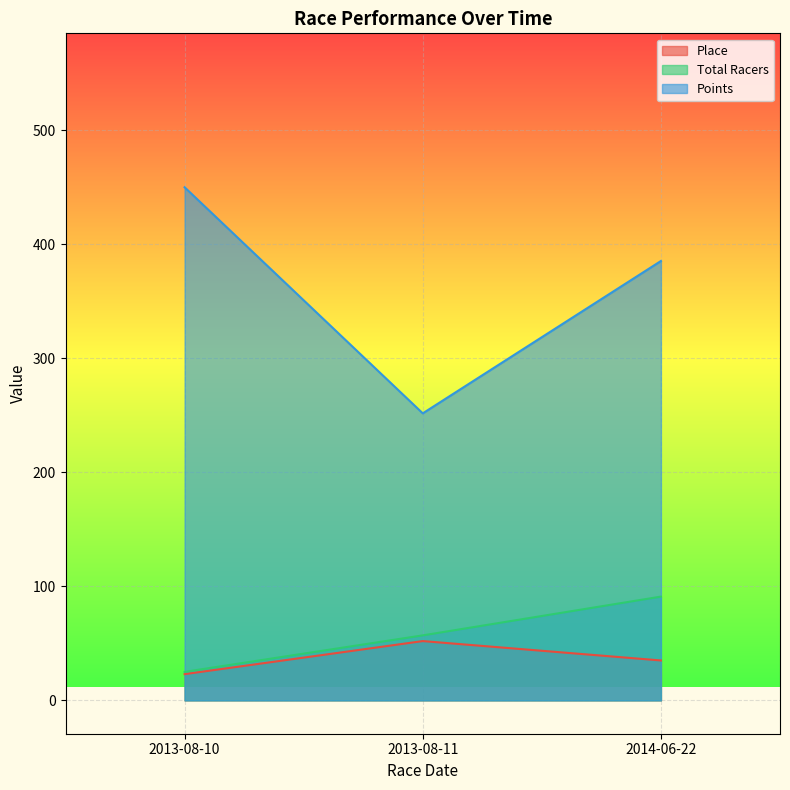

What position from the right is 2014-06-22?

1